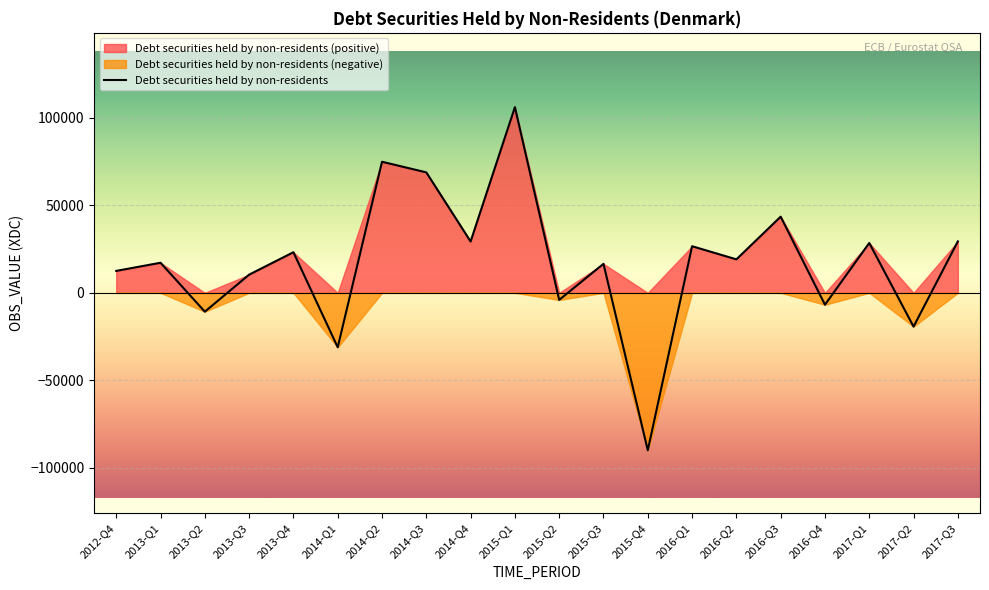

How many interior local peaks (higher than both neighbors) does the data have?

8